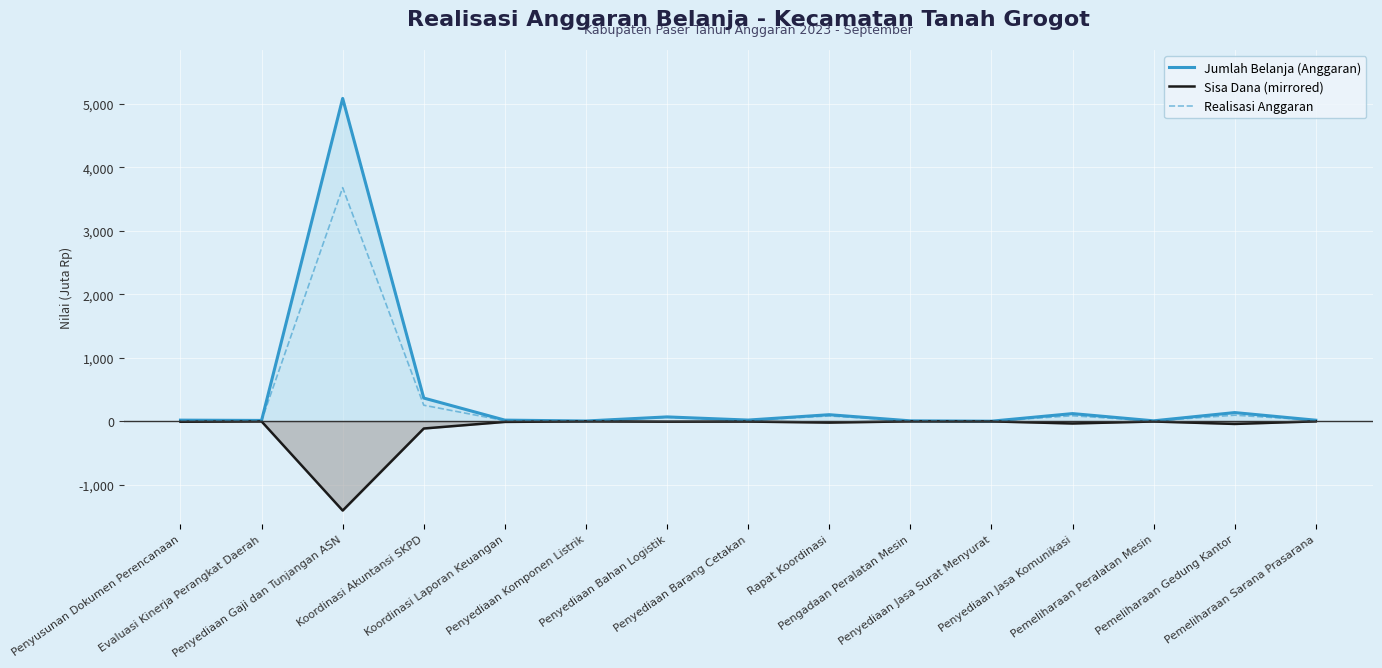

What is the sum of the Realisasi Anggaran values at Penyediaan Komponen Listrik and Penyediaan Gaji dan Tunjangan ASN?

3682.2